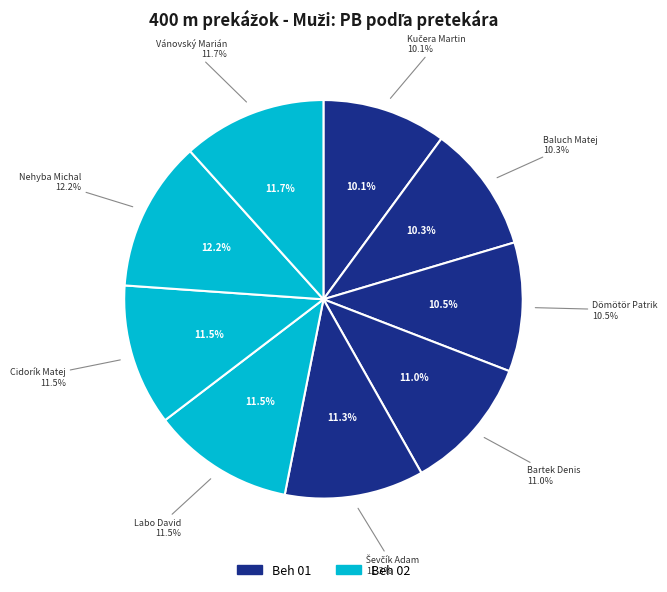

Is there any slice that represents more than half of the pie?

No